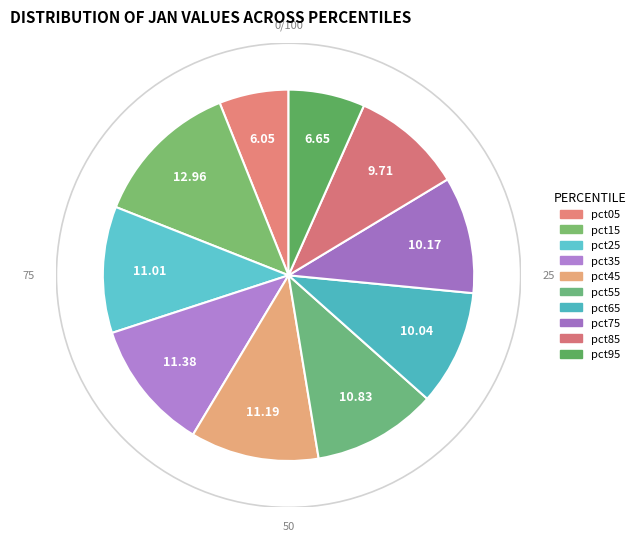

Count the number of slices in the pie.

10